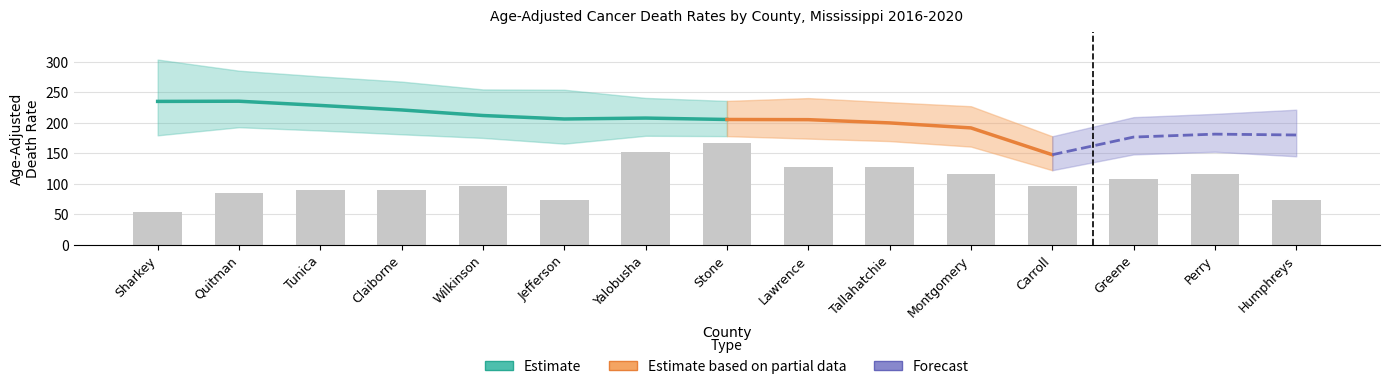

Reading left to right, transcribe all the data shown in this chart.

Age-Adjusted Rate: Sharkey=235.1	Quitman=235.4	Tunica=228.5	Claiborne=221.1	Wilkinson=212.0	Jefferson=206.3	Yalobusha=207.8	Stone=205.5	Lawrence=205.2	Tallahatchie=199.9	Montgomery=191.7	Carroll=147.8	Greene=176.7	Perry=181.5	Humphreys=180.1
Upper CI: Sharkey=303.6	Quitman=285.4	Tunica=276.0	Claiborne=267.5	Wilkinson=254.7	Jefferson=254.2	Yalobusha=240.8	Stone=235.9	Lawrence=240.5	Tallahatchie=233.7	Montgomery=227.2	Carroll=178.0	Greene=209.3	Perry=214.7	Humphreys=221.5
Lower CI: Sharkey=179.5	Quitman=192.8	Tunica=187.4	Claiborne=181.2	Wilkinson=175.3	Jefferson=165.9	Yalobusha=178.8	Stone=178.2	Lawrence=174.2	Tallahatchie=170.1	Montgomery=161.1	Carroll=122.4	Greene=148.3	Perry=152.7	Humphreys=145.2